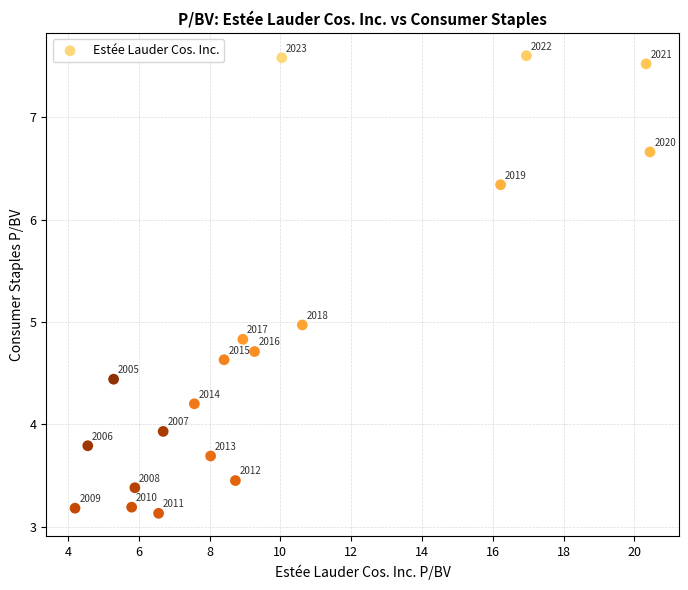

What Y value in the scatter plot is closest to 5?

5.0